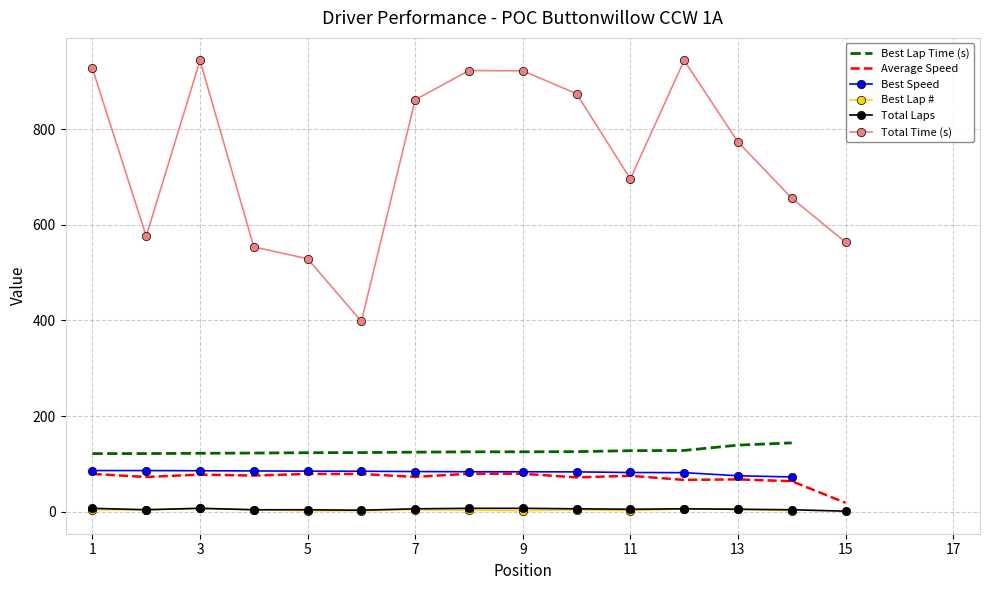

What is the difference between the Best Speed values at 4 and 2?

0.8